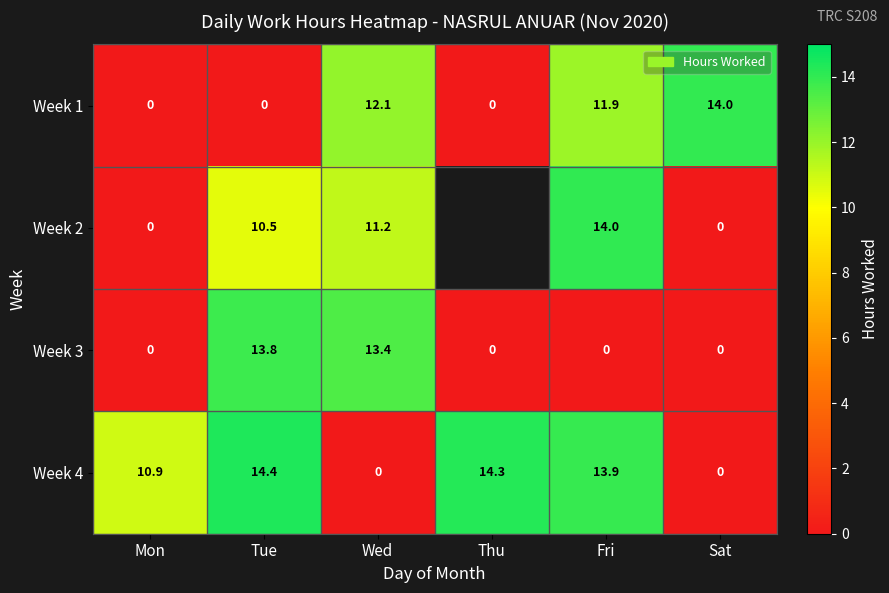

Where does the Week 1 series first go above 11?

Wed